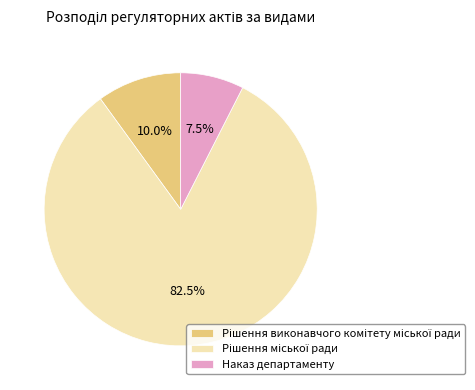

Which slice is the smallest?

Наказ департаменту